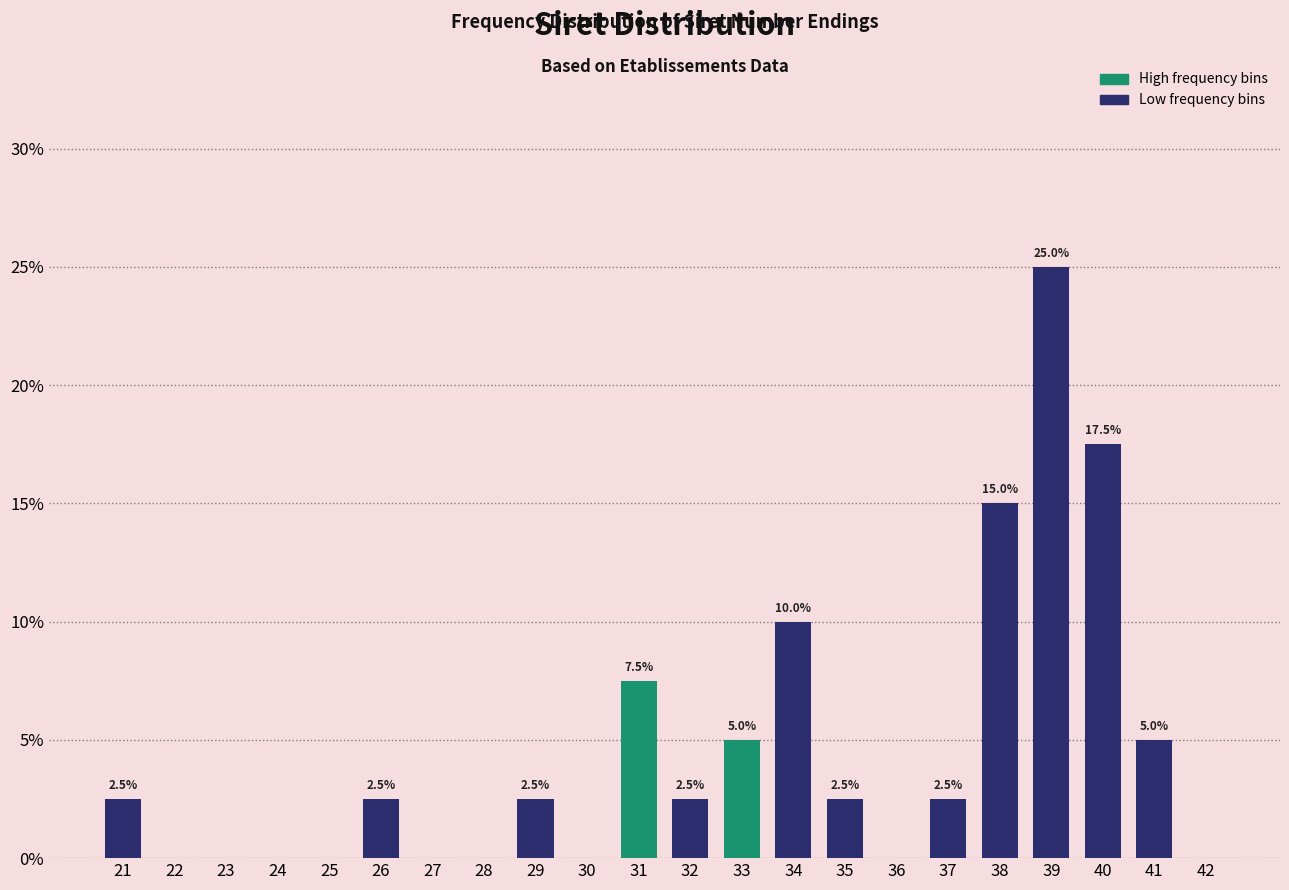

Reading left to right, extract all data points from this chart.

21=2.5	22=0.0	23=0.0	24=0.0	25=0.0	26=2.5	27=0.0	28=0.0	29=2.5	30=0.0	31=7.5	32=2.5	33=5.0	34=10.0	35=2.5	36=0.0	37=2.5	38=15.0	39=25.0	40=17.5	41=5.0	42=0.0